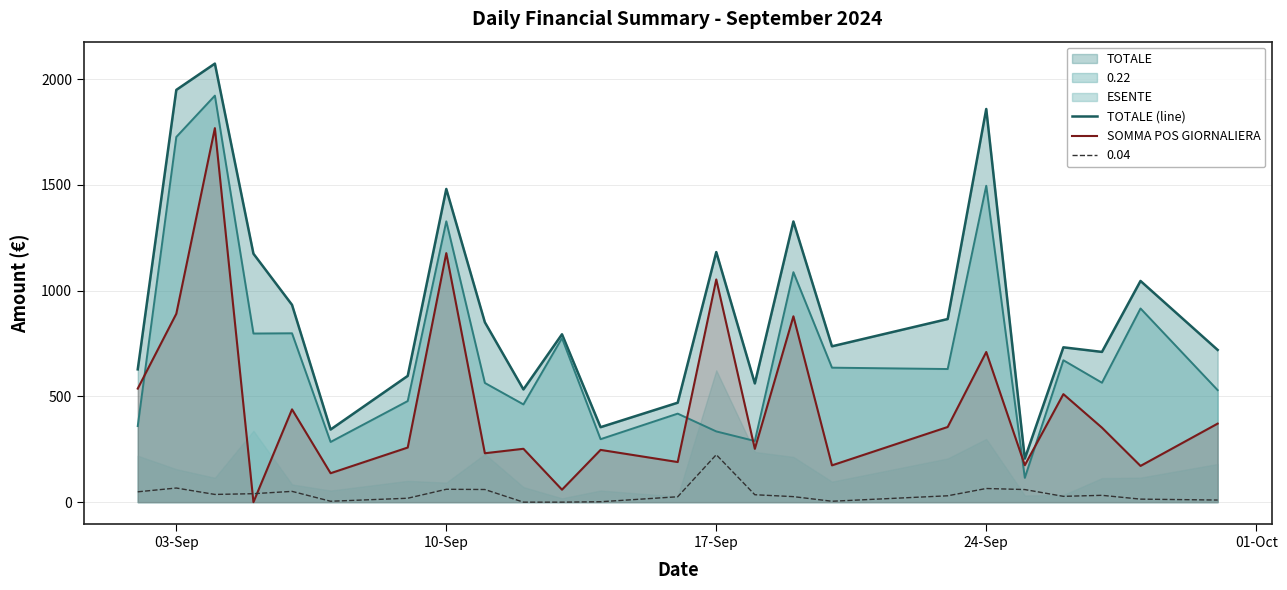

What is the value of the SOMMA POS GIORNALIERA point at the 6th from the left?

136.8